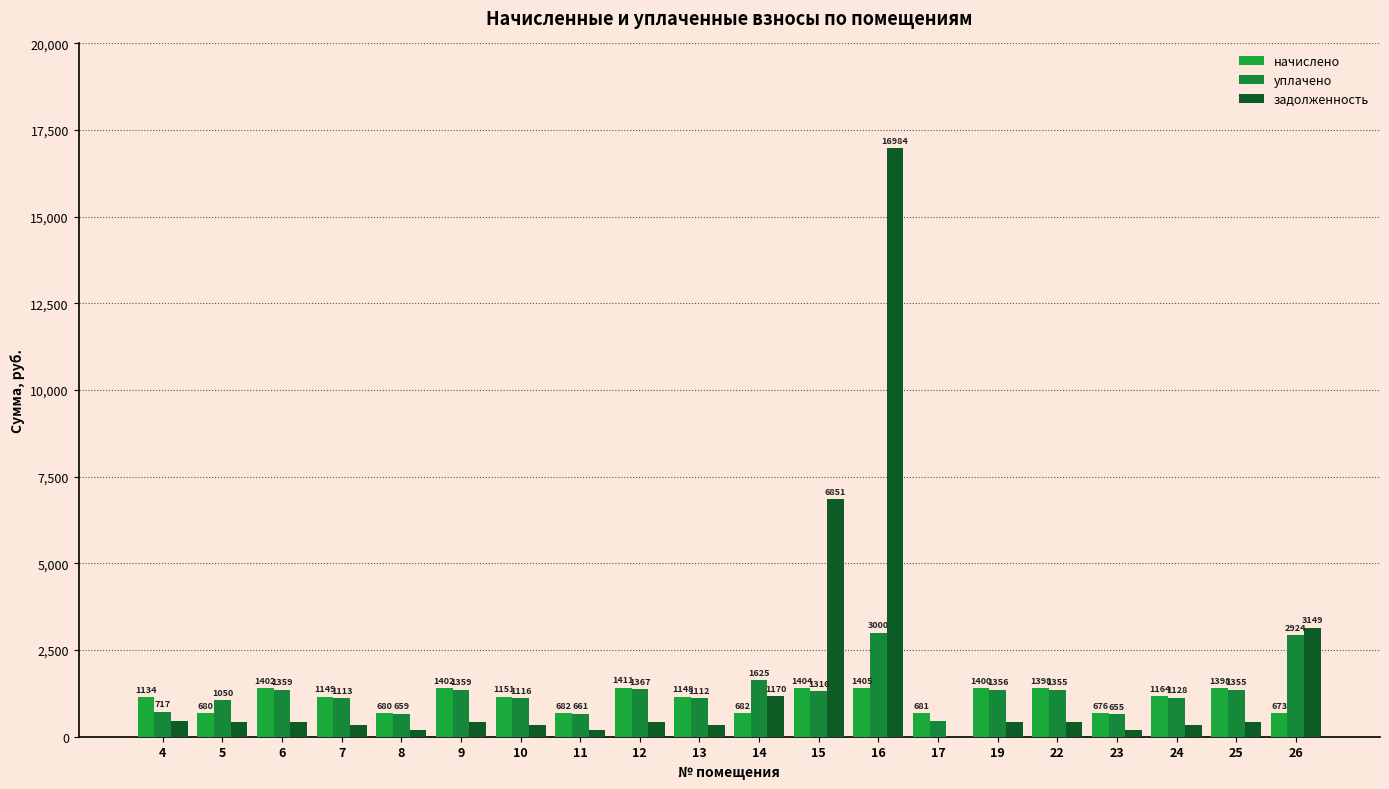

How many series are shown in this chart?

3